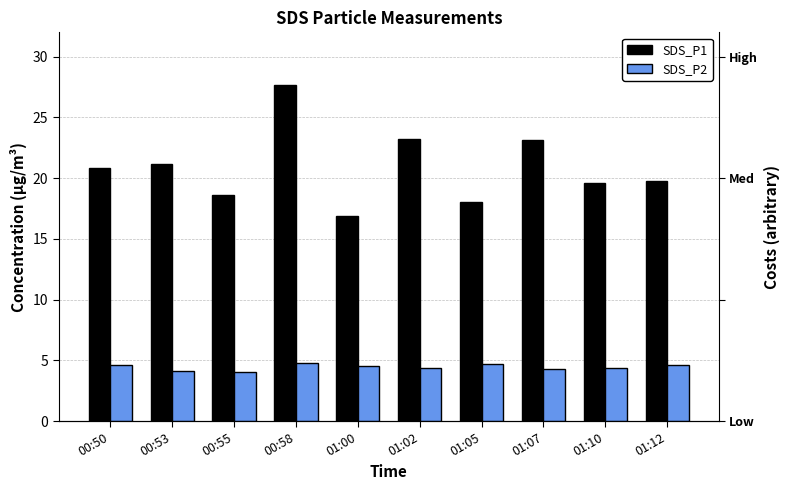

What is the label of the 2nd bar from the left?

00:53